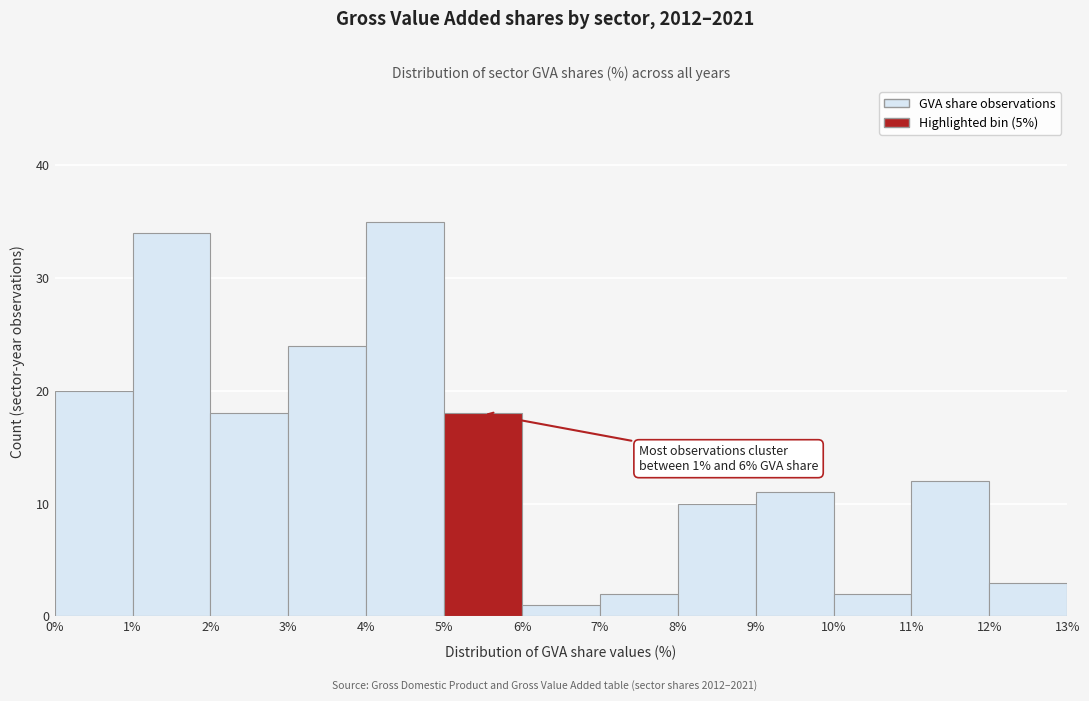

Over which range of the x-axis is the bar tallest?

4% to 5%